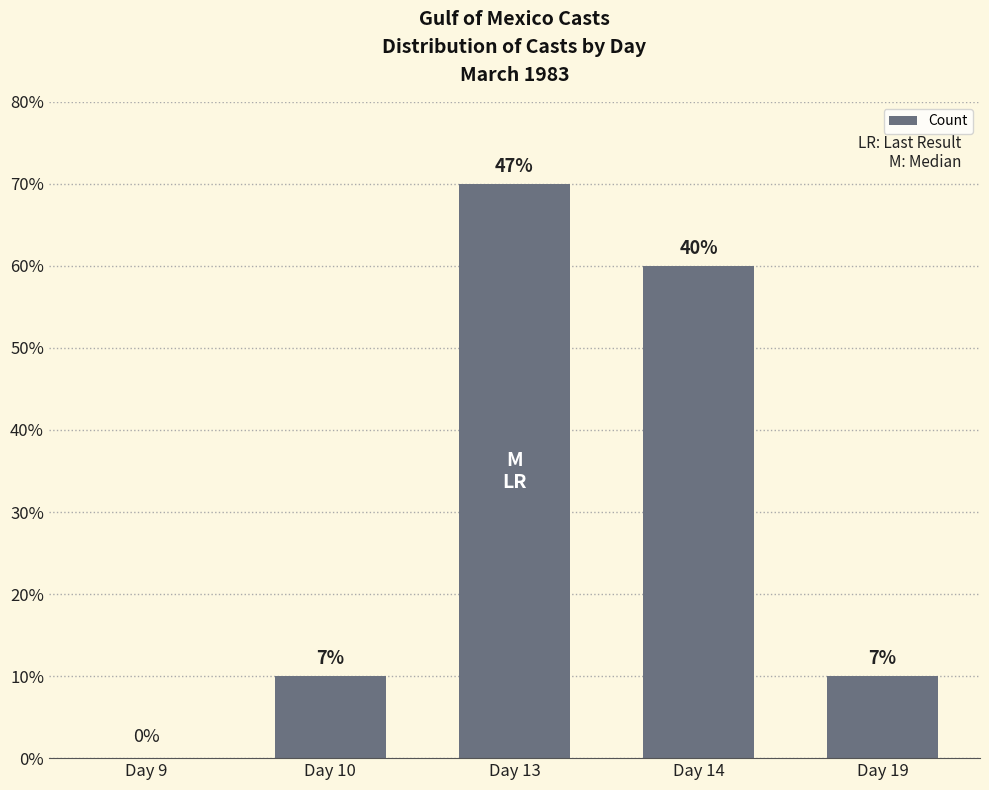

Approximately how many times larger is the value at Day 10 compared to Day 13?

0.1